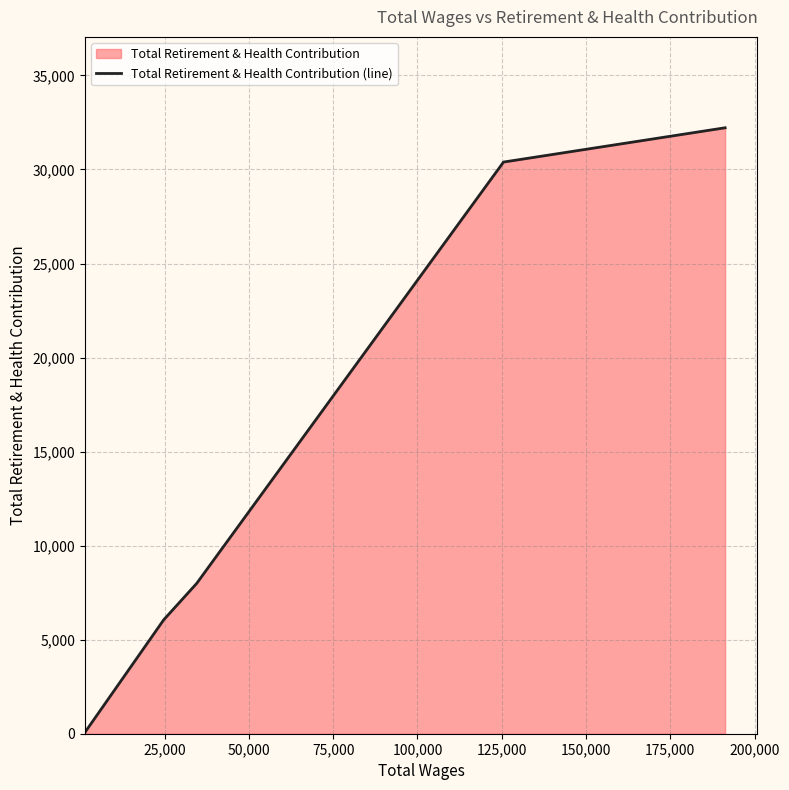

Count the number of values greater than 7994.

2